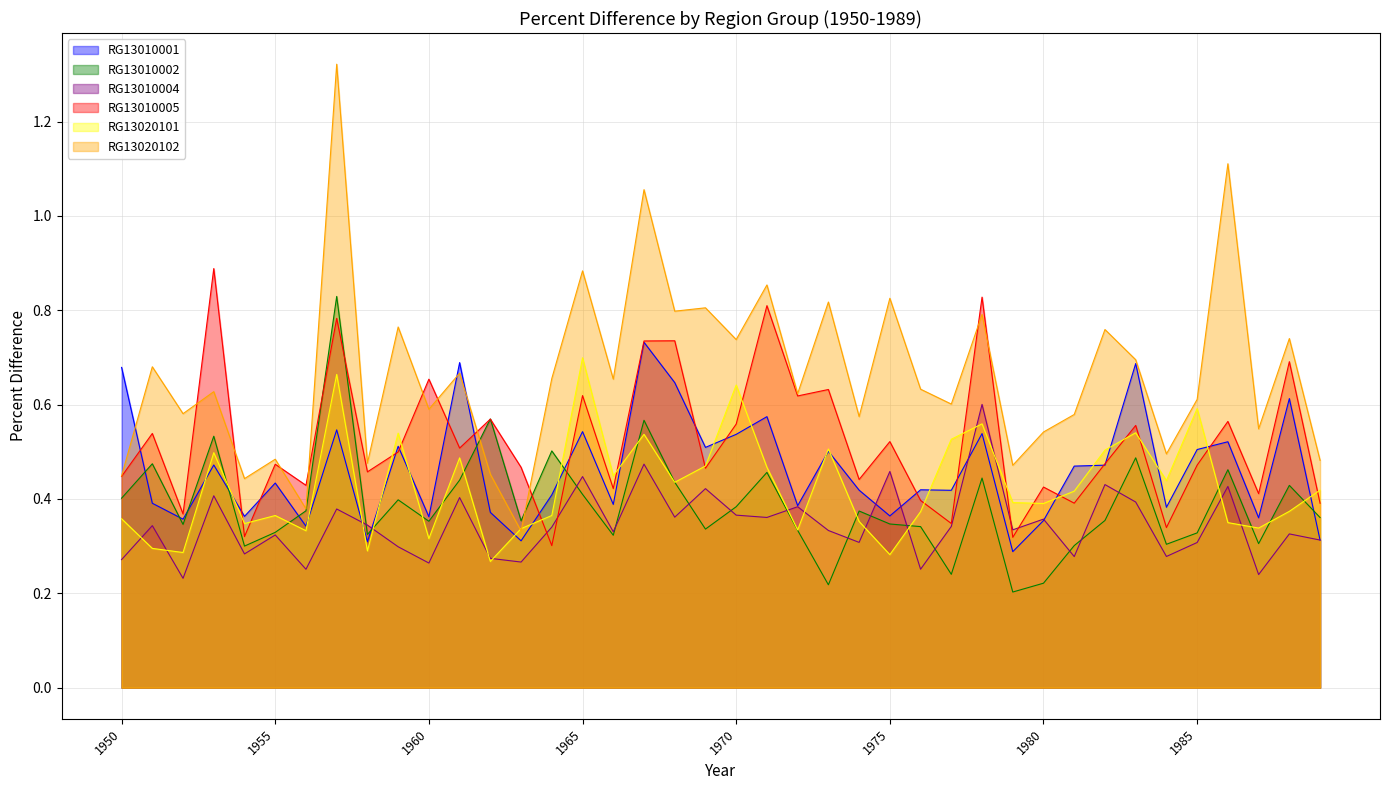

What is the value of the RG13010004 point at the 1st from the left?

0.3